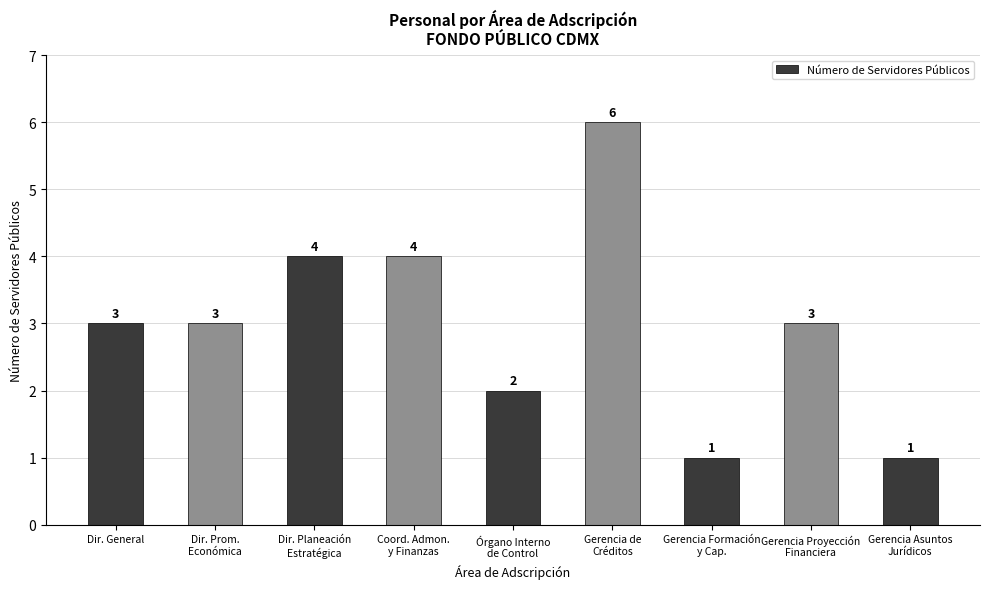

What is the value of the 5th bar from the left?

2